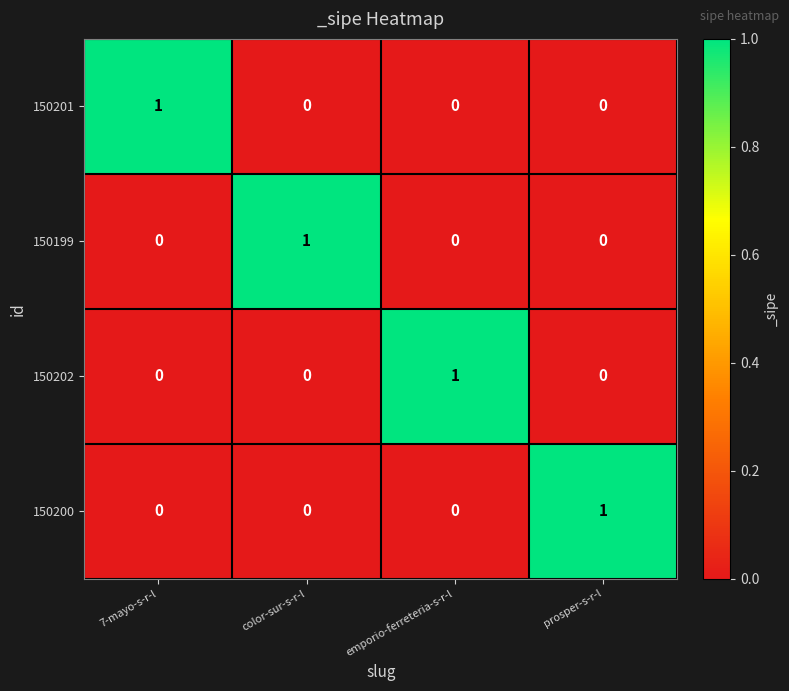

How many series are shown in this chart?

4